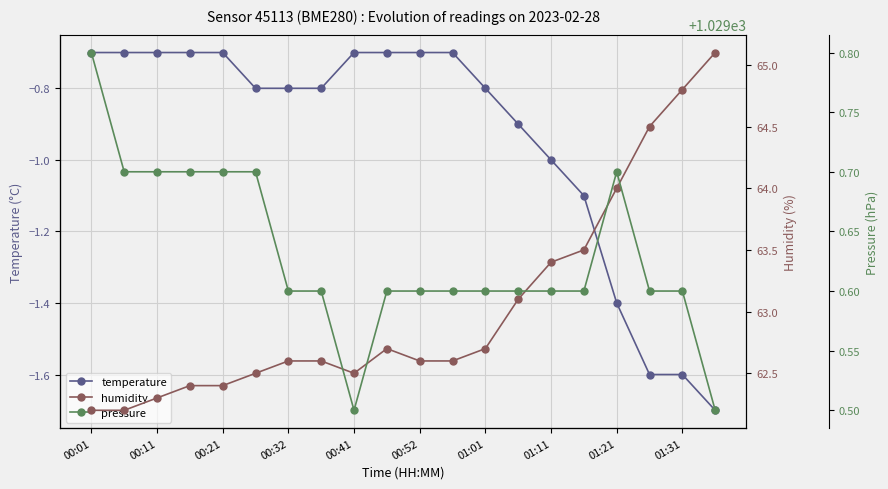

Reading right to left, transcribe all the data shown in this chart.

temperature: -1.7	-1.6	-1.6	-1.4	-1.1	-1.0	-0.9	-0.8	-0.7	-0.7	-0.7	-0.7	-0.8	-0.8	-0.8	-0.7	-0.7	-0.7	-0.7	-0.7
humidity: 65.1	64.8	64.5	64.0	63.5	63.4	63.1	62.7	62.6	62.6	62.7	62.5	62.6	62.6	62.5	62.4	62.4	62.3	62.2	62.2
pressure: 1029.5	1029.6	1029.6	1029.7	1029.6	1029.6	1029.6	1029.6	1029.6	1029.6	1029.6	1029.5	1029.6	1029.6	1029.7	1029.7	1029.7	1029.7	1029.7	1029.8